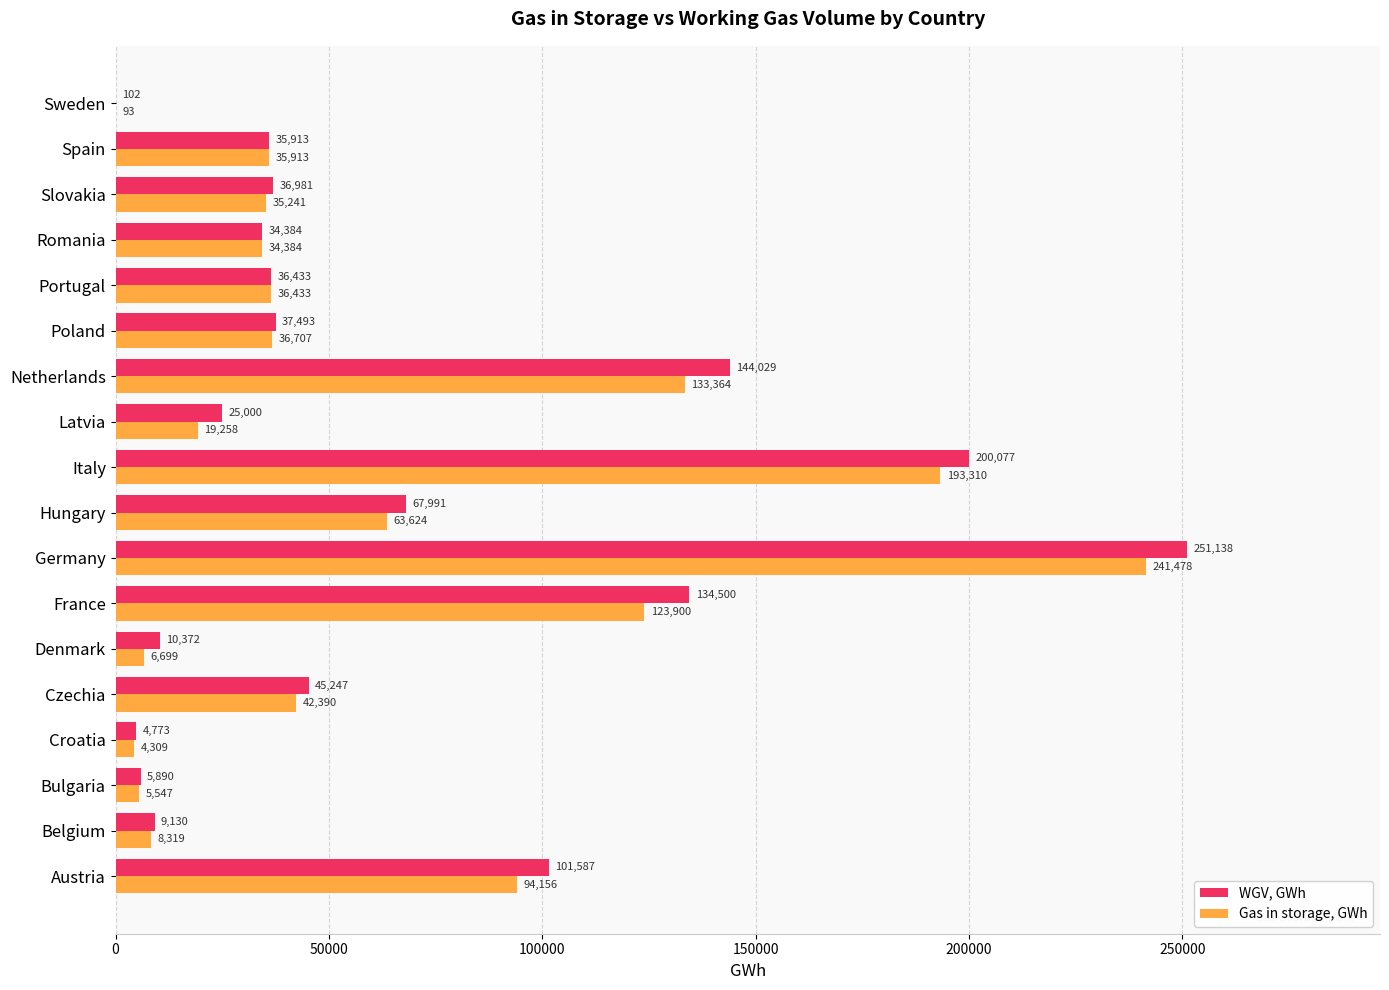

What is the sum of the Gas in storage, GWh values at Romania and Netherlands?

167748